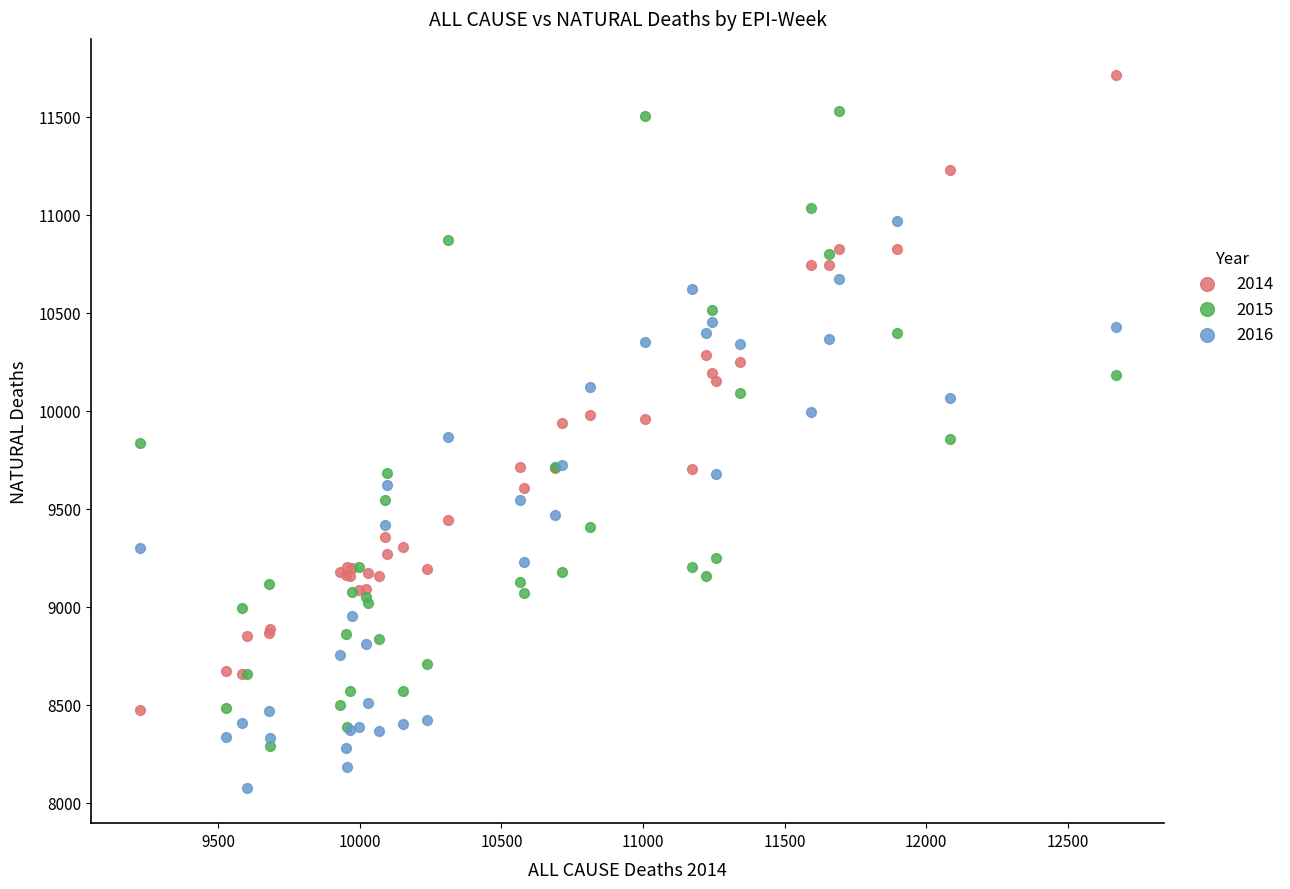

Which series reaches the maximum Y coordinate?

2014